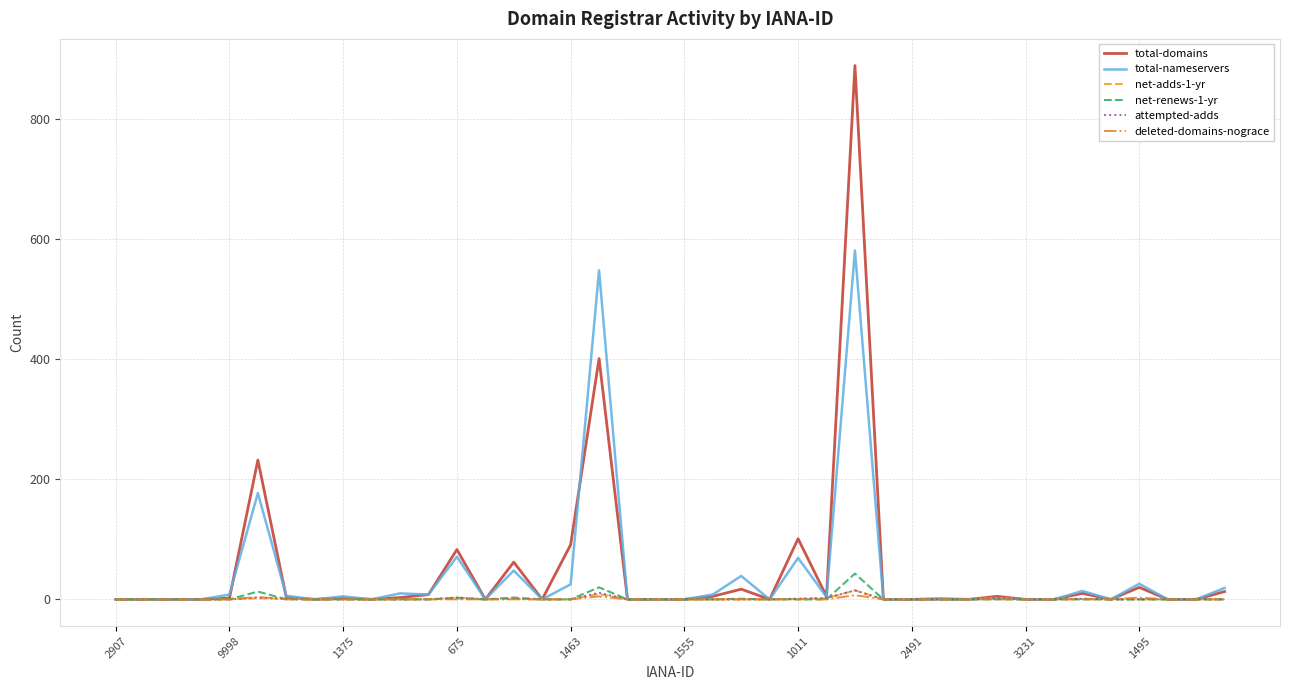

What is the greatest value displayed?

889